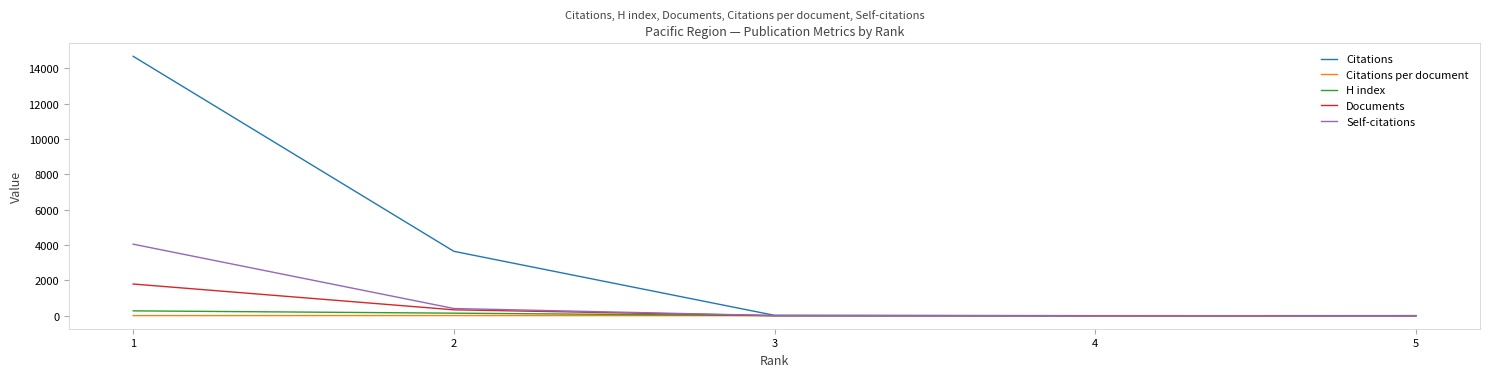

The value of Self-citations at 1 is 6042.2. True or false?

False